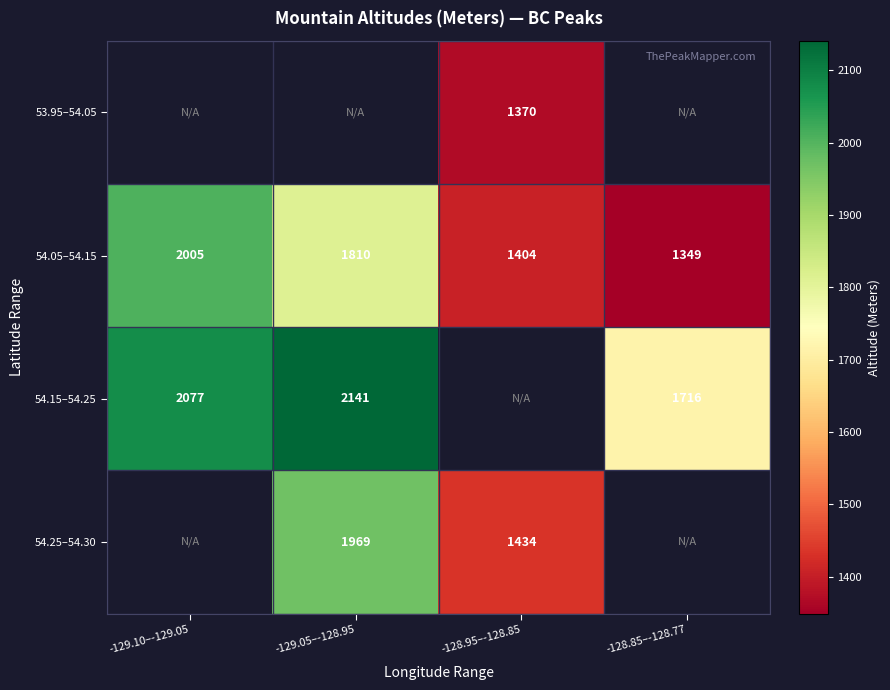

What is the approximate value of 54.25–54.30 at -129.05–-128.95?

1969.5